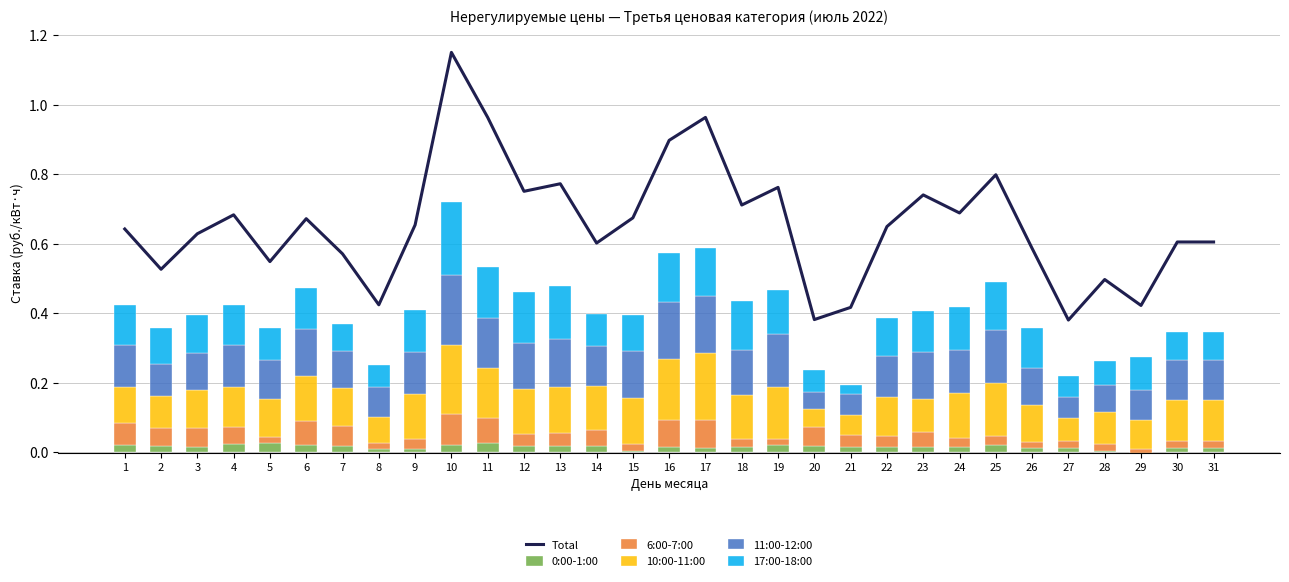

Which series has the largest total across all categories?

Total